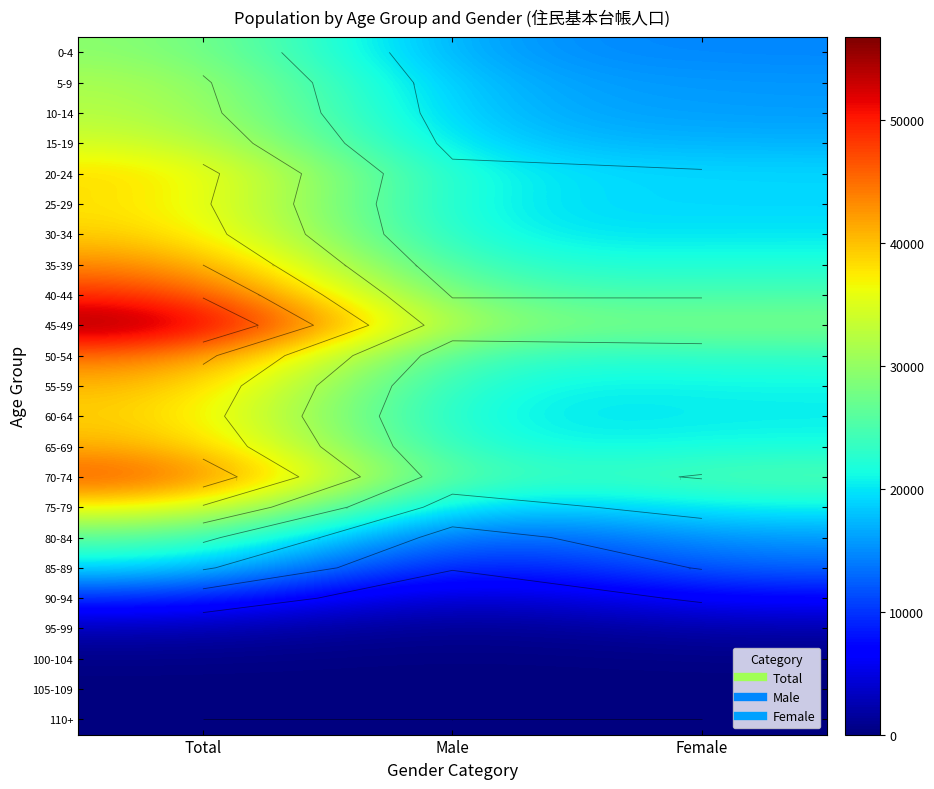

What is the difference between the highest and lowest values at Total?

56742